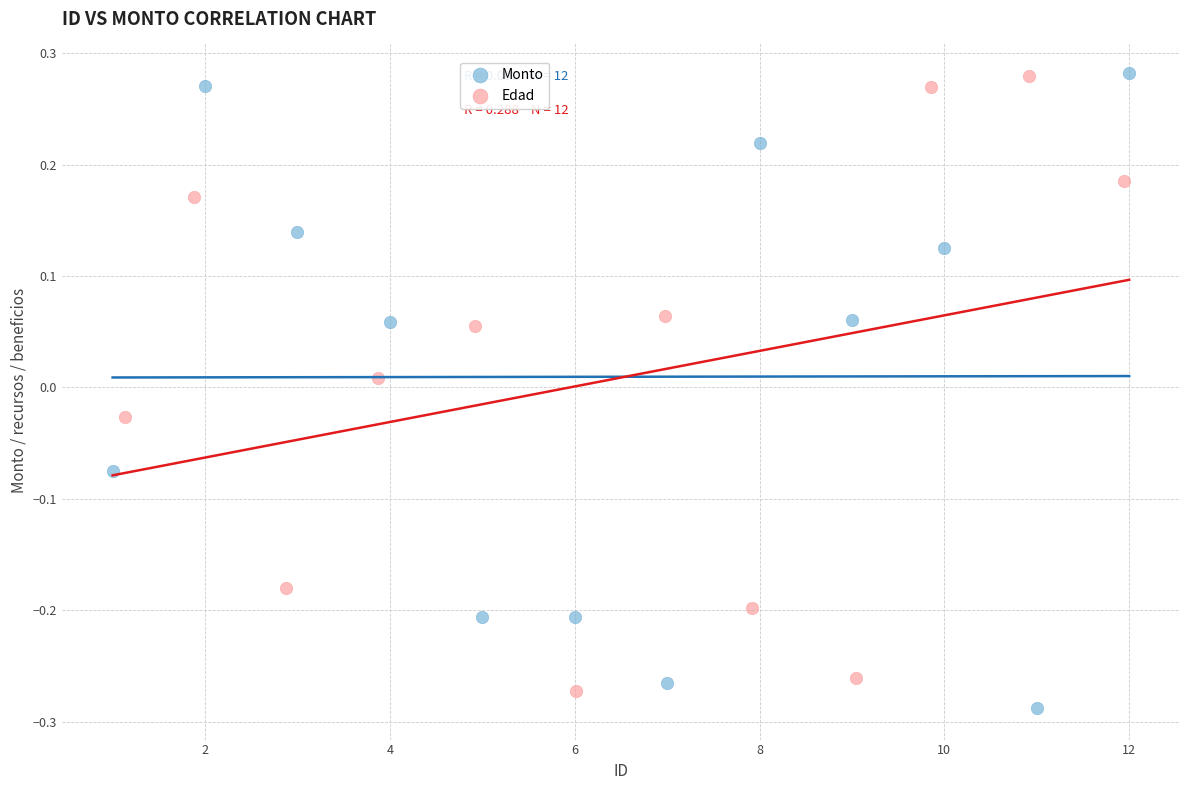

Which series reaches the minimum Y coordinate?

Monto